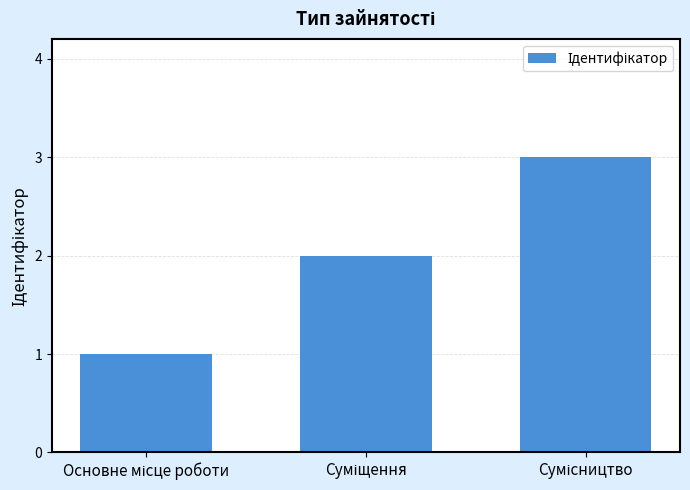

What is the maximum value shown in the chart?

3